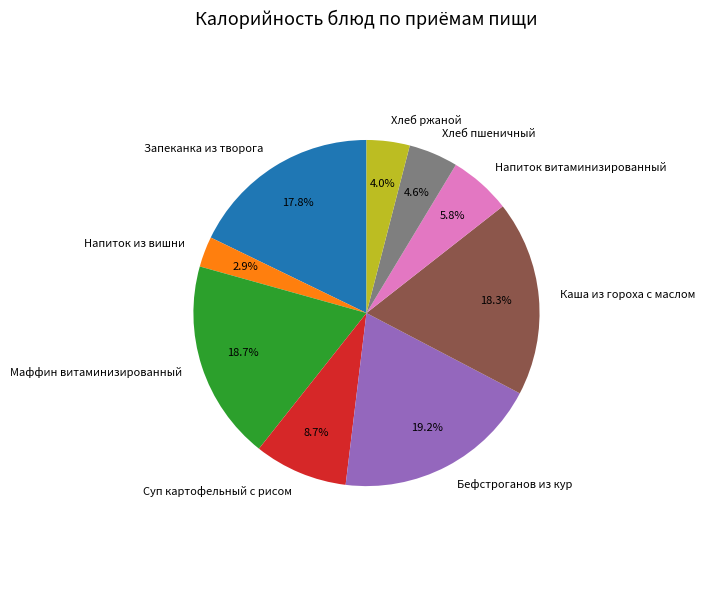

Is it true that Каша из гороха с маслом is 18% of the pie?

True